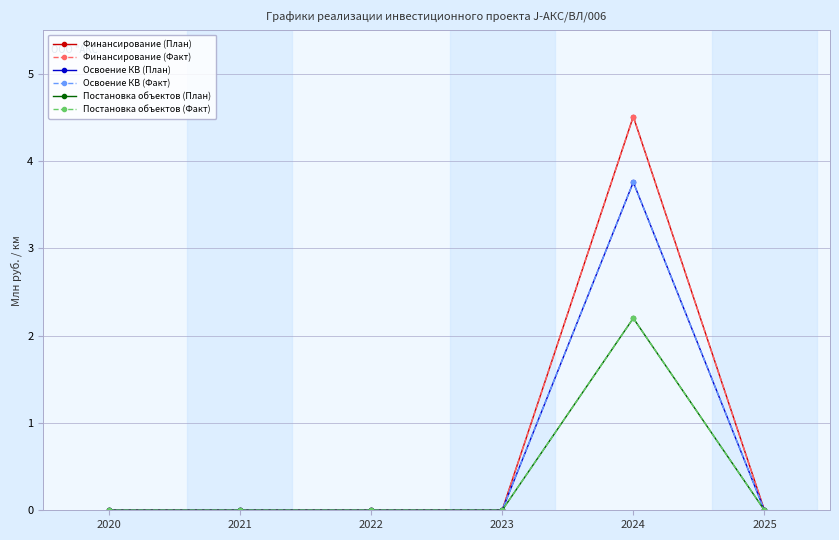

Does the chart have visible grid lines?

Yes